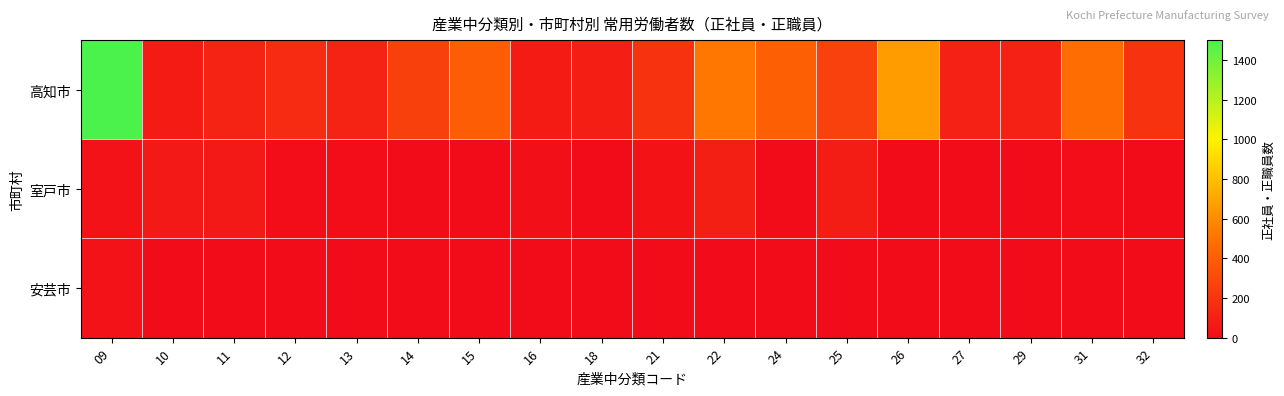

Which series has the largest total across all categories?

高知市